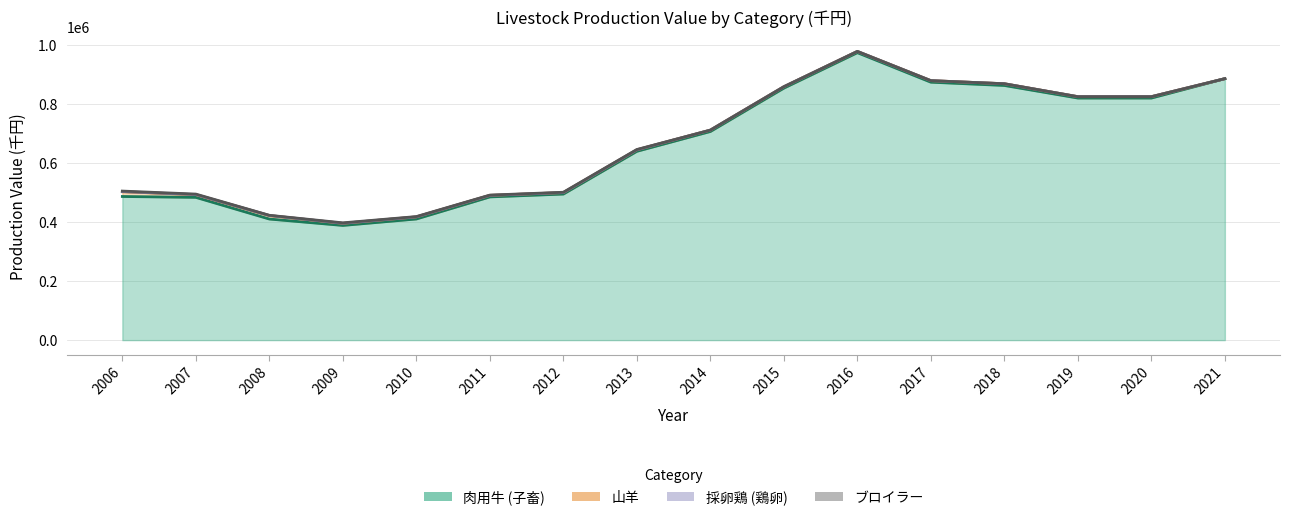

What is the spread (max minus min) of values at 2006?

485587